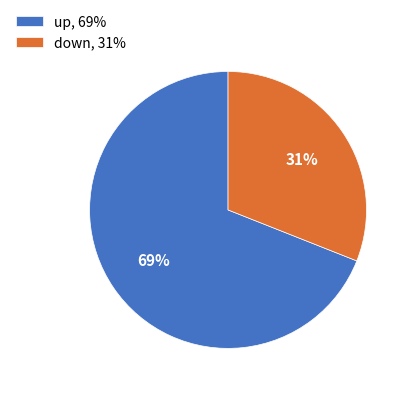

True or false: up accounts for 69% of the total.

True